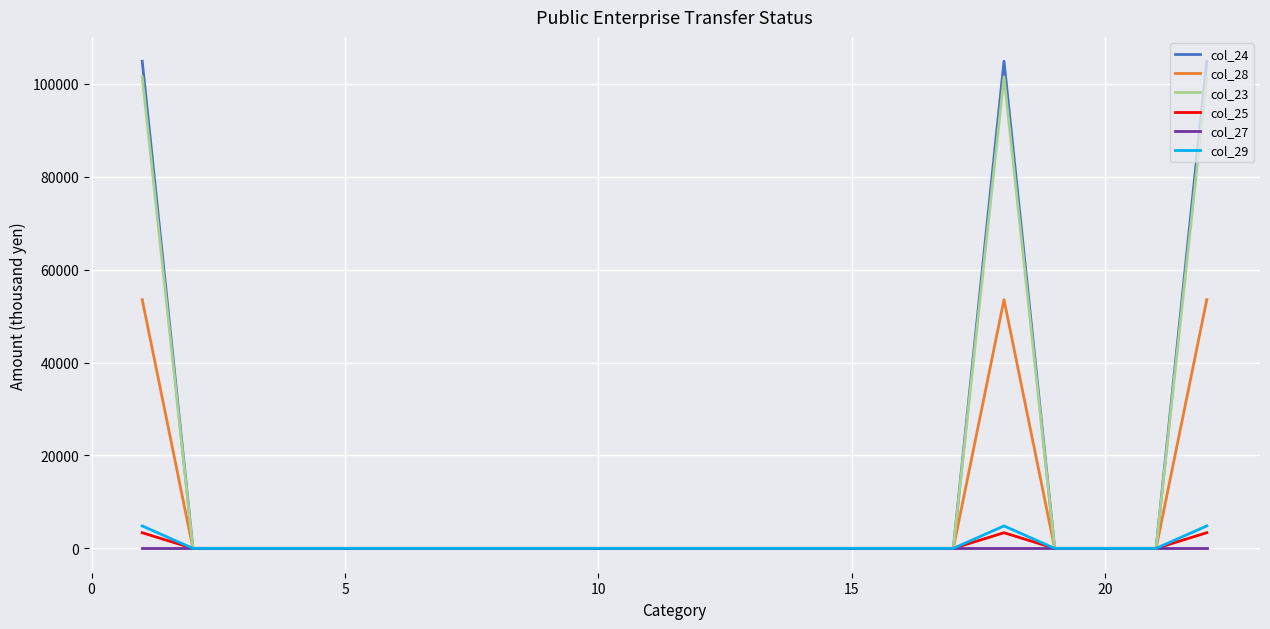

What is the maximum value shown in the chart?

104876